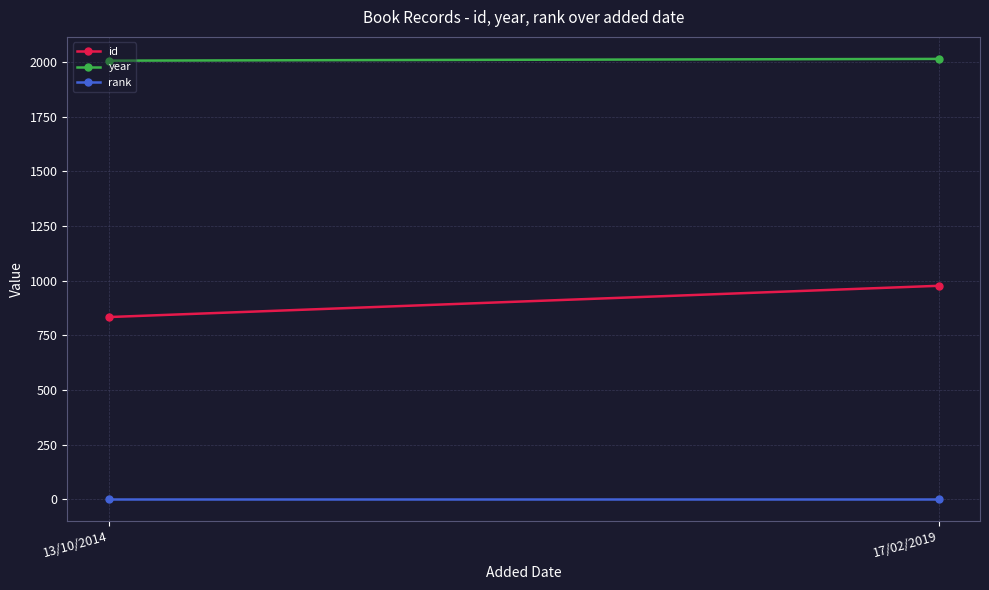

Between 17/02/2019 and 13/10/2014, which is larger?

17/02/2019